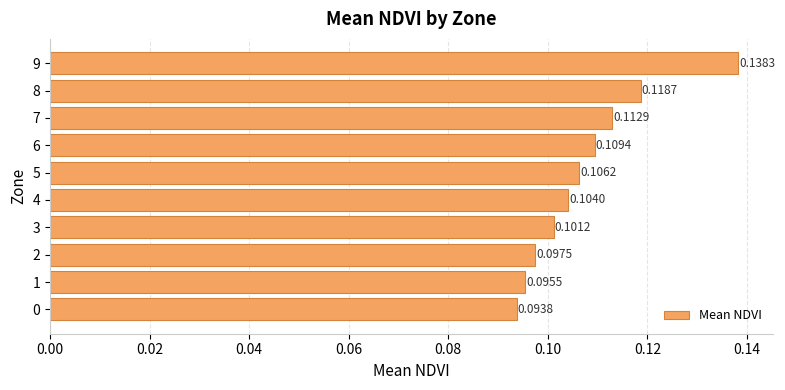

What is the sum of all values?

1.1